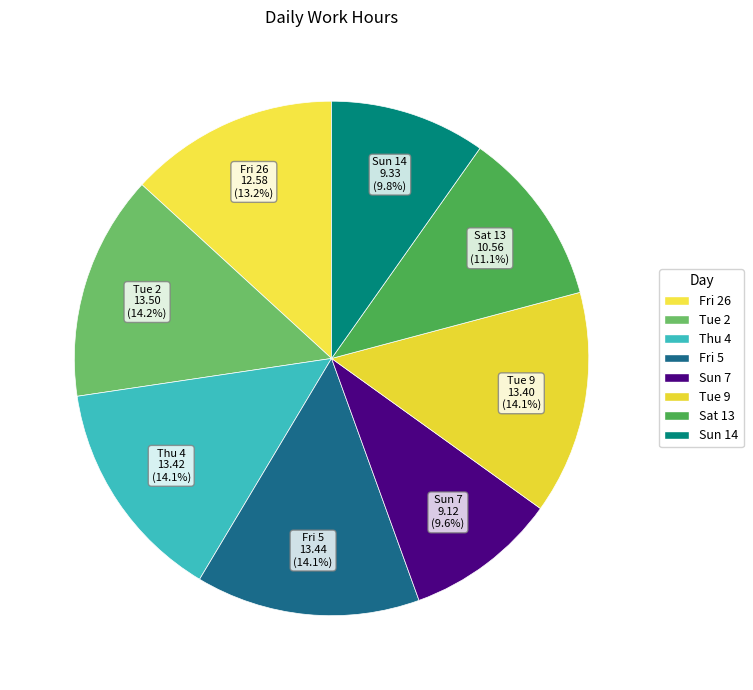

Between Tue 9 and Sat 13, which is larger?

Tue 9